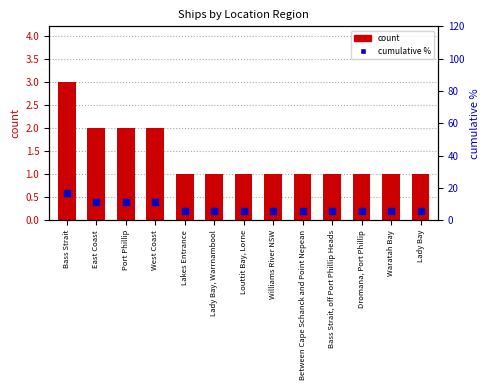

At how many categories does at least one series exceed 16?

1